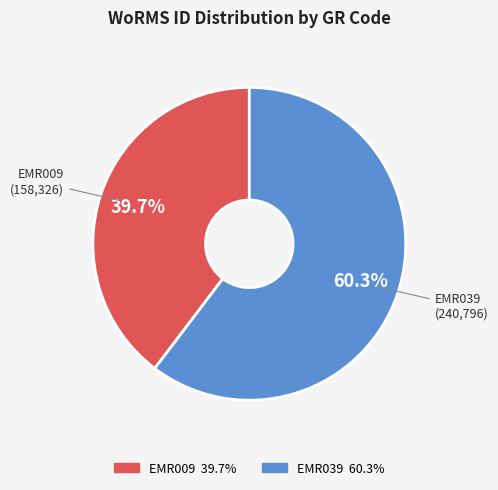

To the nearest percent, what is the combined percentage of EMR039 and EMR009?

100%